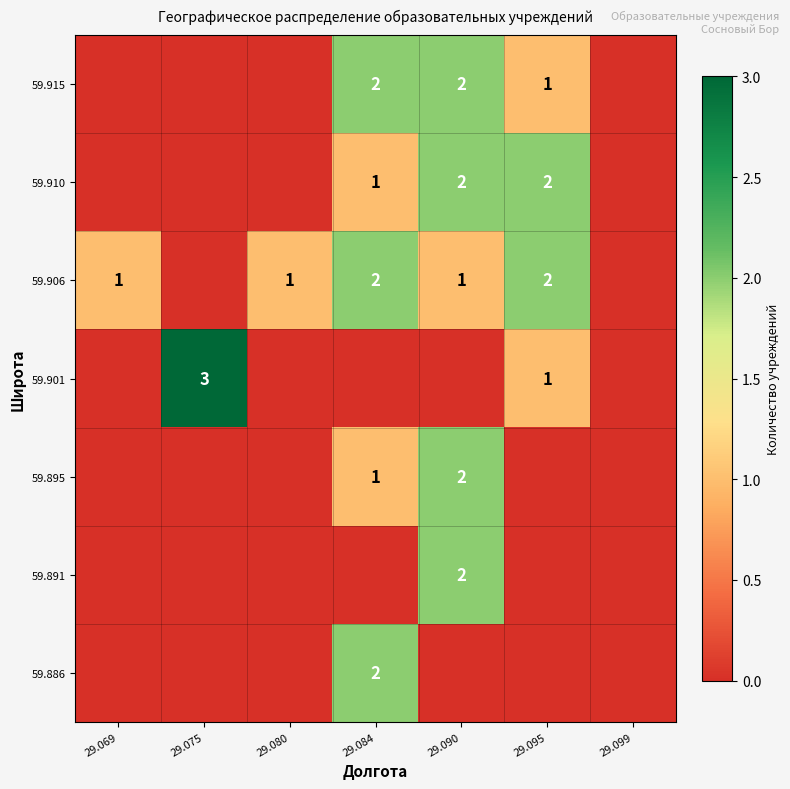

True or false: 59.886 has a value of 2 at 29.084.

True